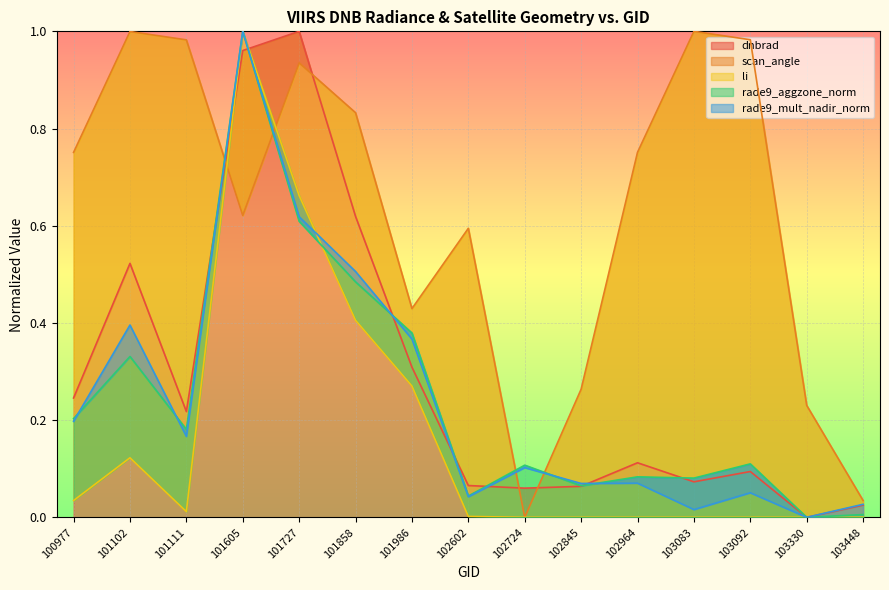

Which has a higher value, 102724 or 102964?

102964